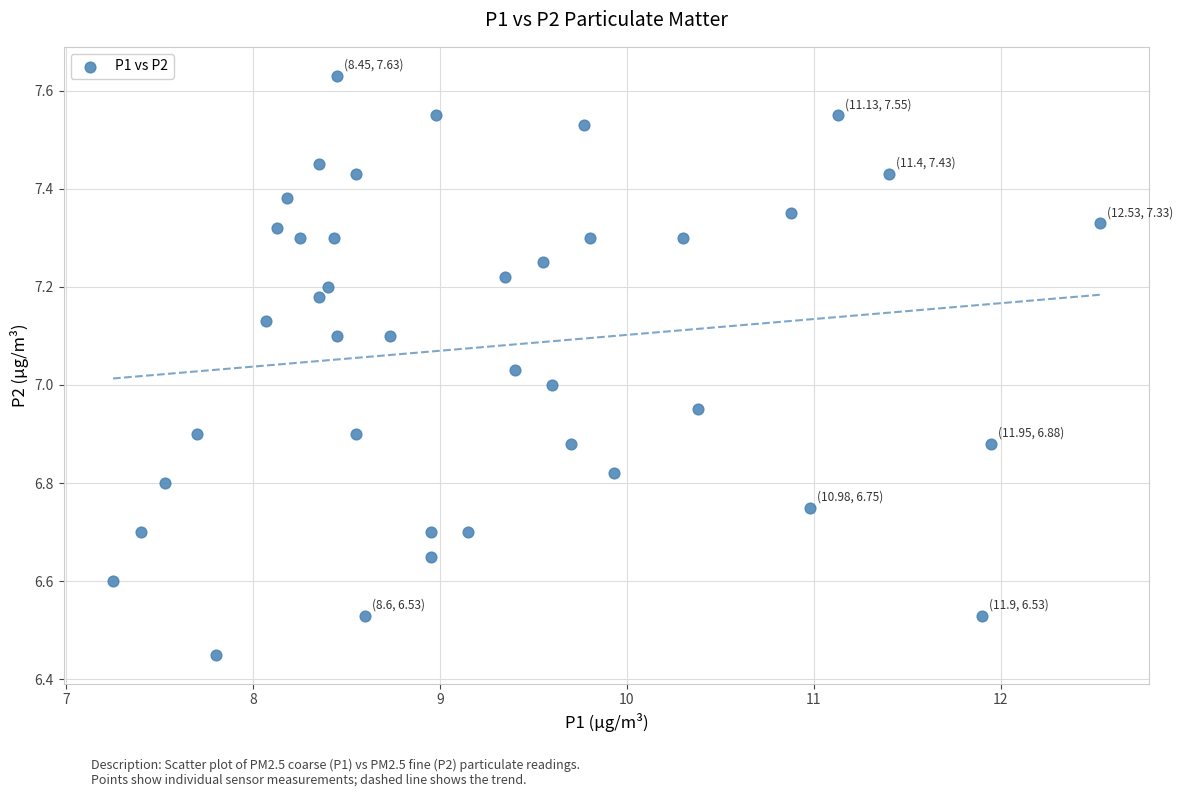

What is the range of X values (max minus min)?

5.3